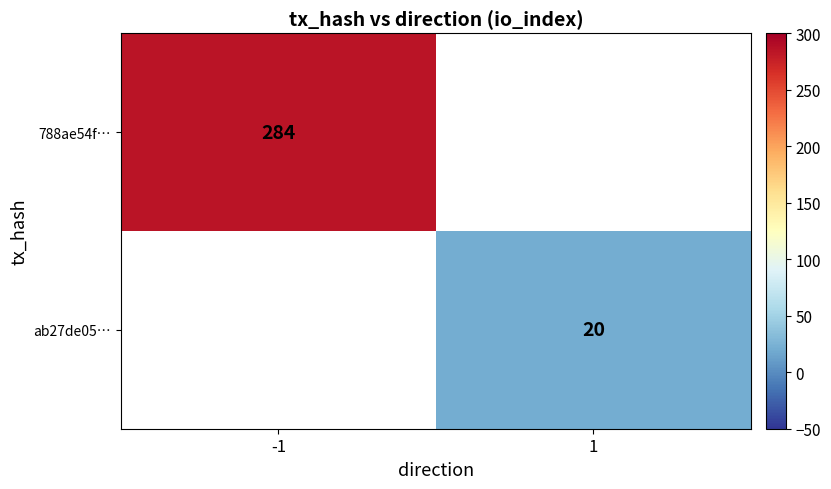

Is it true that ab27de05… equals 36 at 1?

False